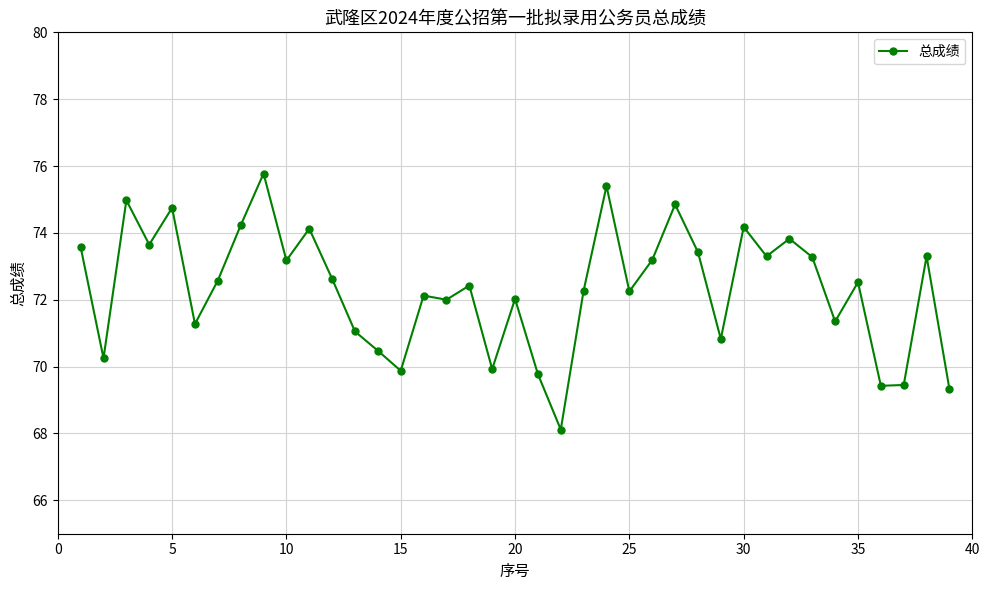

What is the value of the 9th point from the left?

75.8